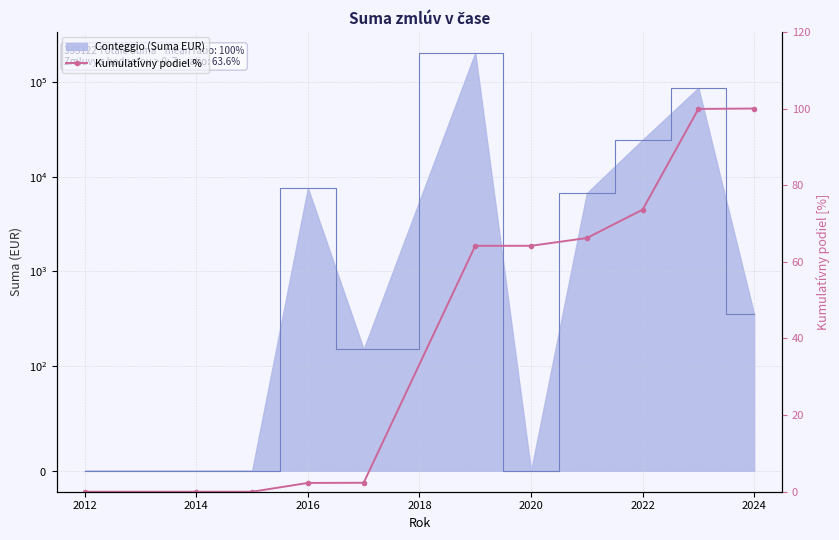

Is it true that the value at 2024 is 104.2?

False